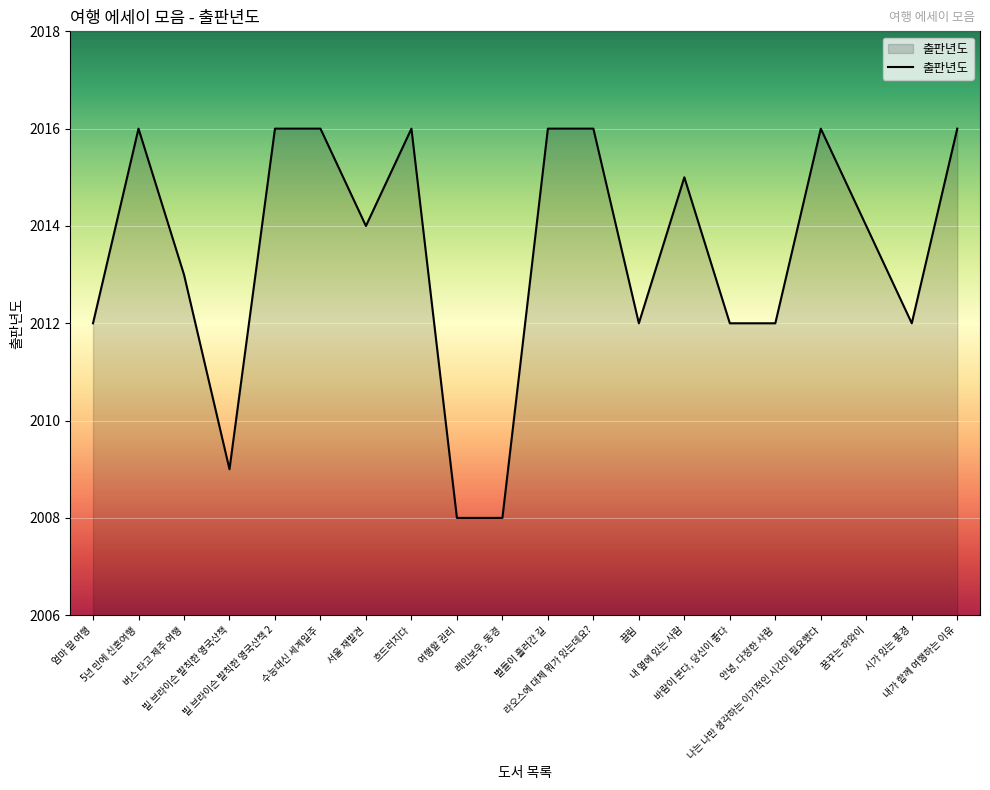

The chart shows a value of 625 at 5년 만에 신혼여행. True or false?

False